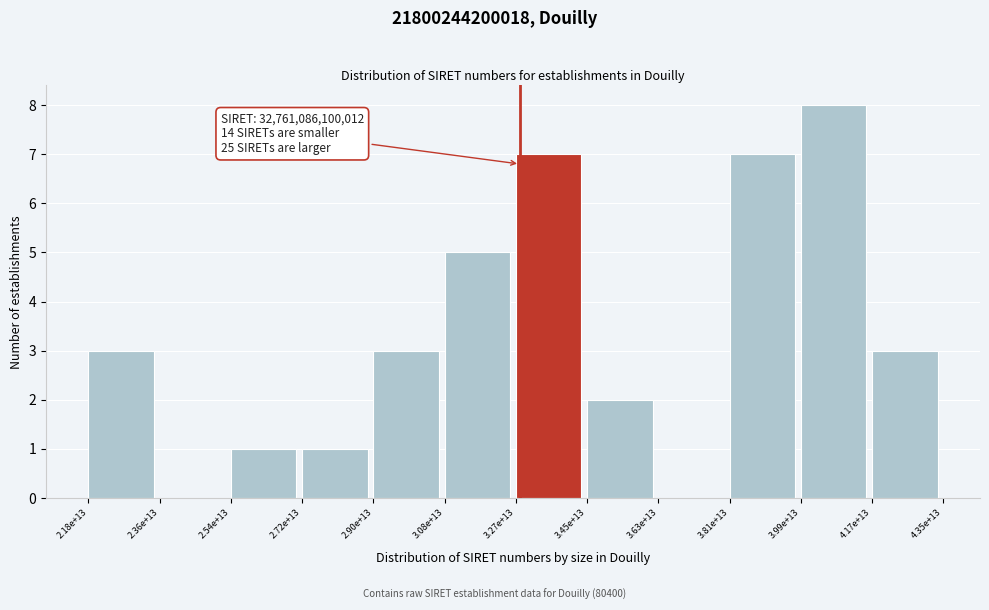

Reading right to left, what are all the values shown in this chart?

4.17e+13=3	3.99e+13=8	3.81e+13=7	3.63e+13=0	3.45e+13=2	3.27e+13=7	3.08e+13=5	2.90e+13=3	2.72e+13=1	2.54e+13=1	2.36e+13=0	2.18e+13=3